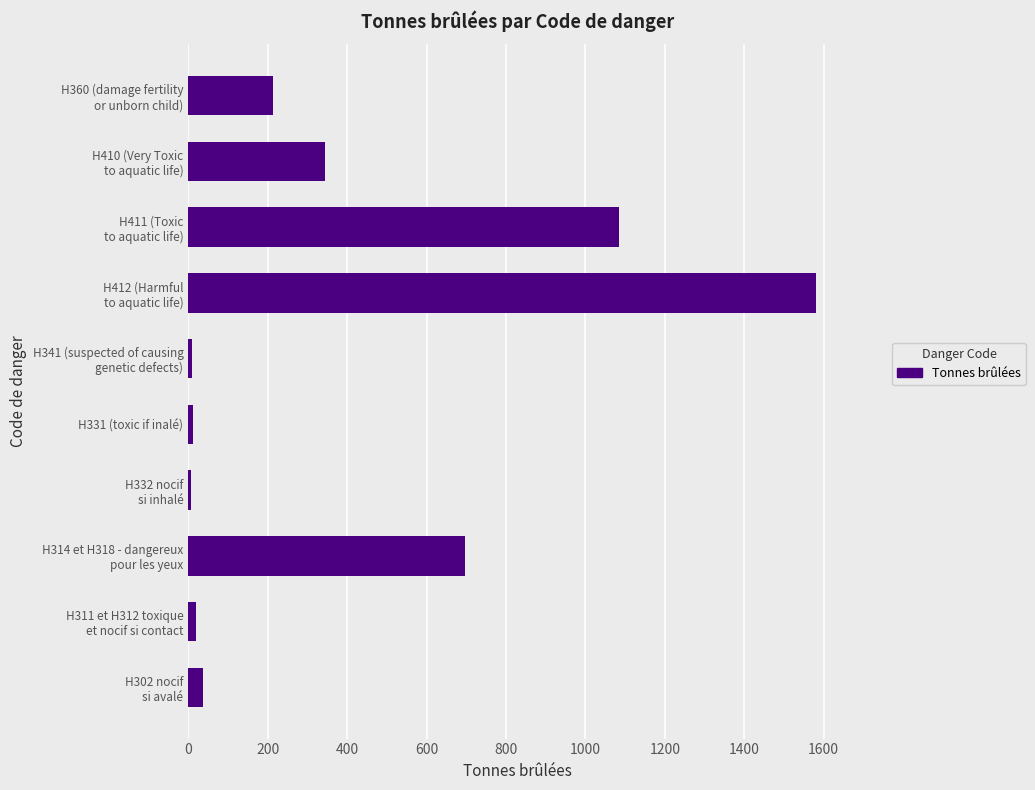

What is the average value?

400.8